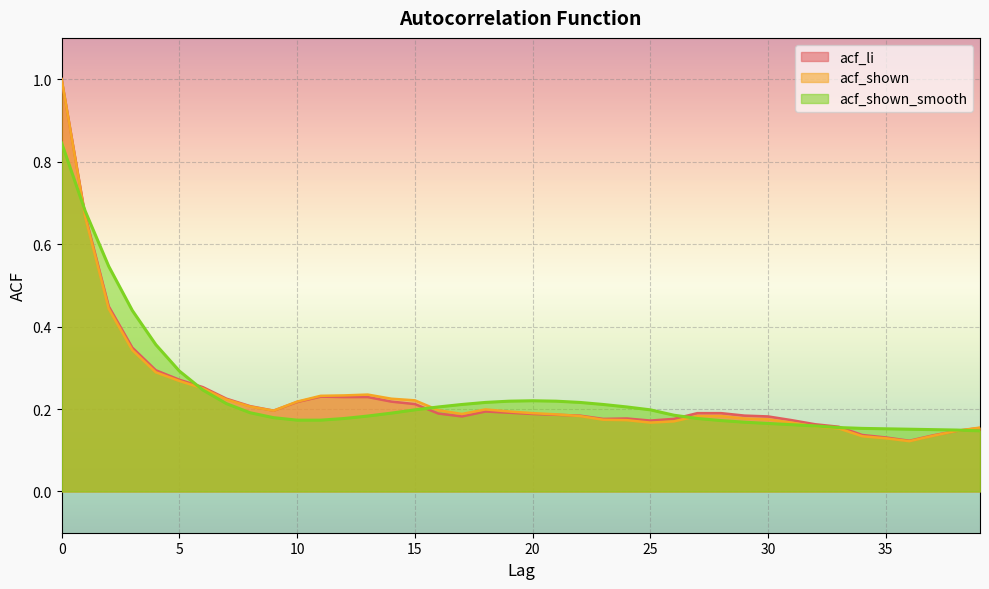

How many interior local peaks does the acf_shown series have?

2